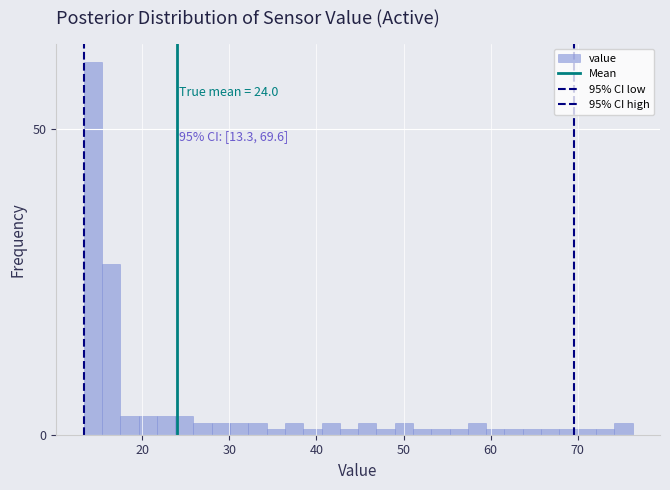

Read against the x-axis, roughly where is the centre of the tallest bar?

14